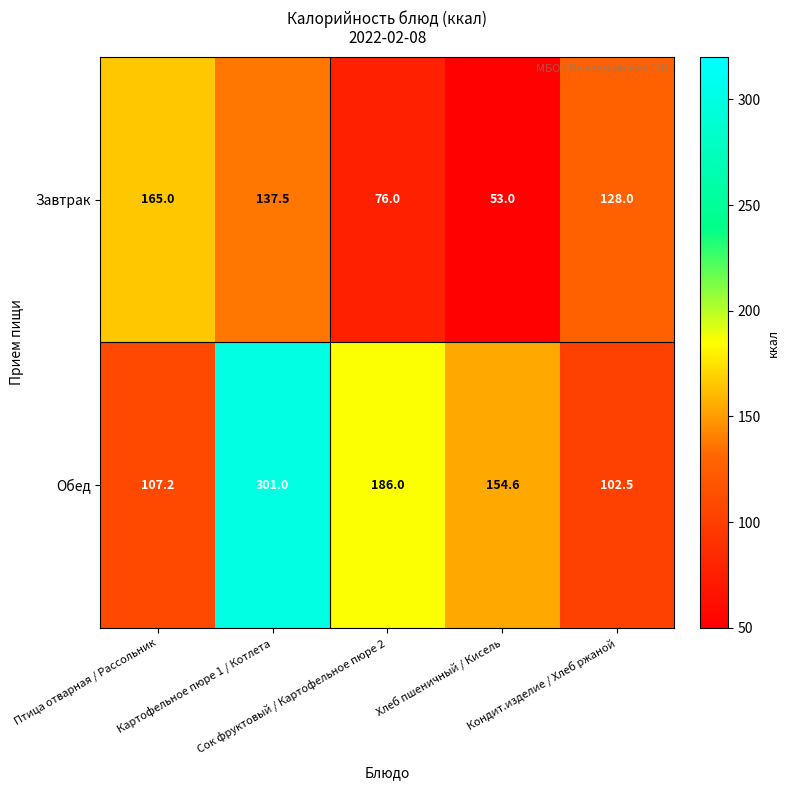

Which series has the largest total across all categories?

Обед